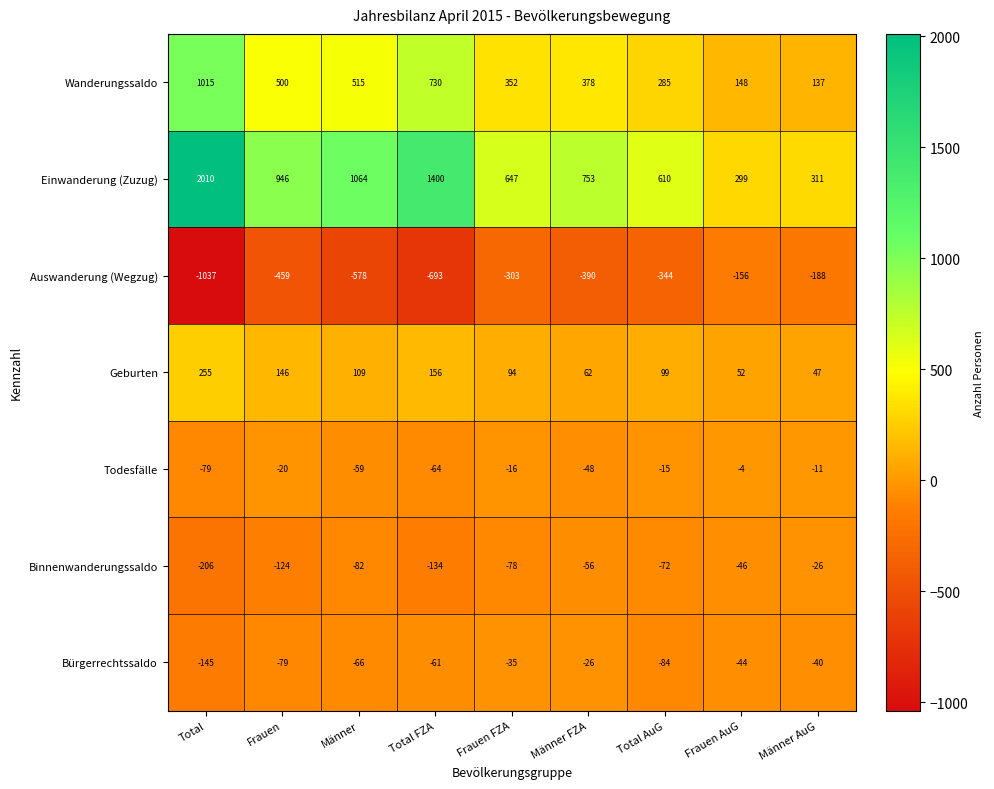

How many values in the Geburten series are below 99?

4